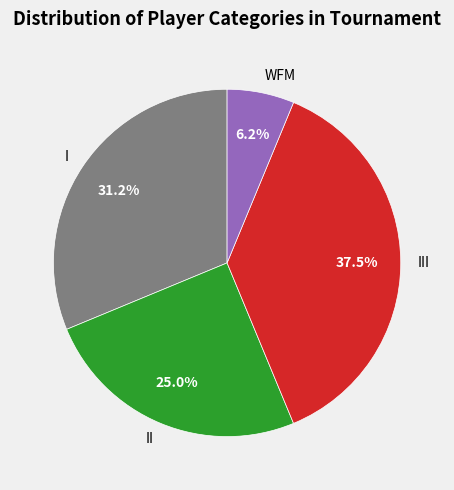

Approximately how many times larger is the value at I compared to III?

0.8